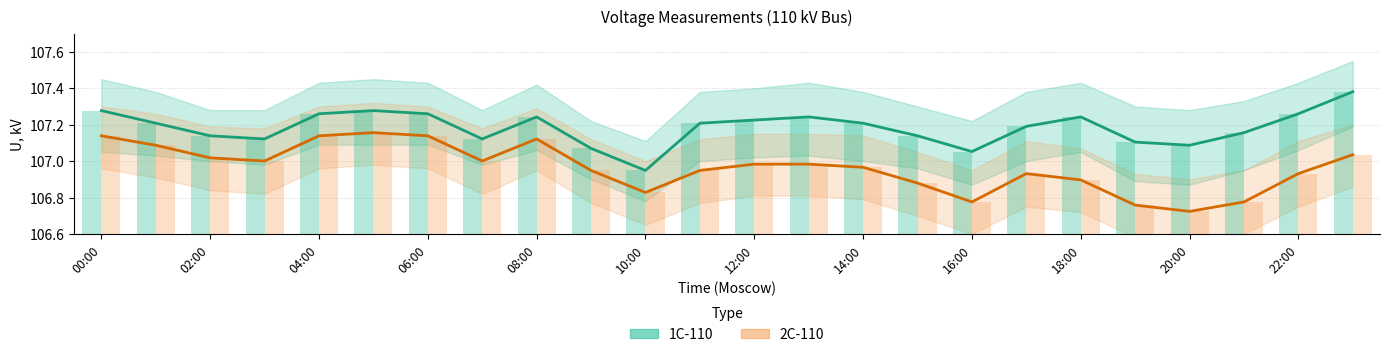

What is the label of the 3rd bar from the right?

21